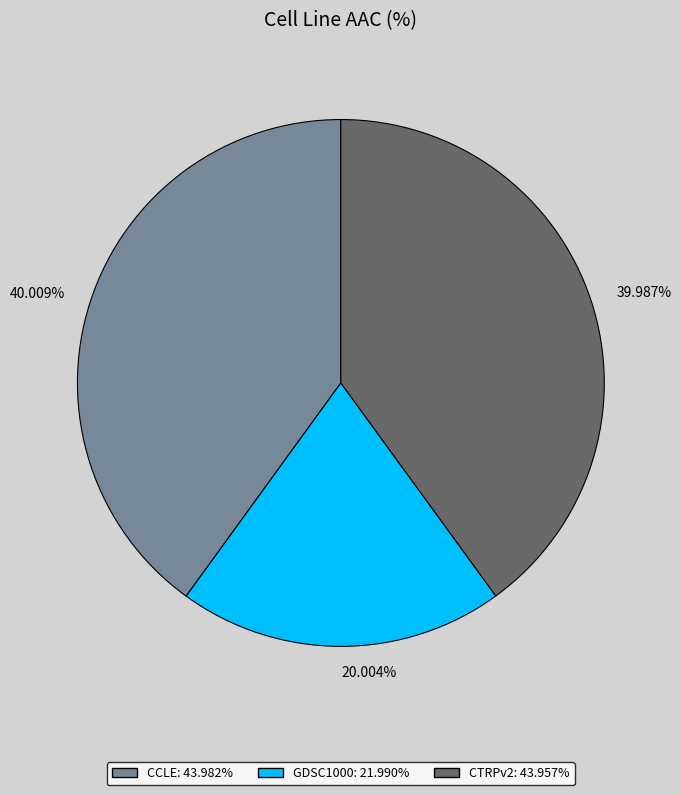

How many segments does this pie chart have?

3